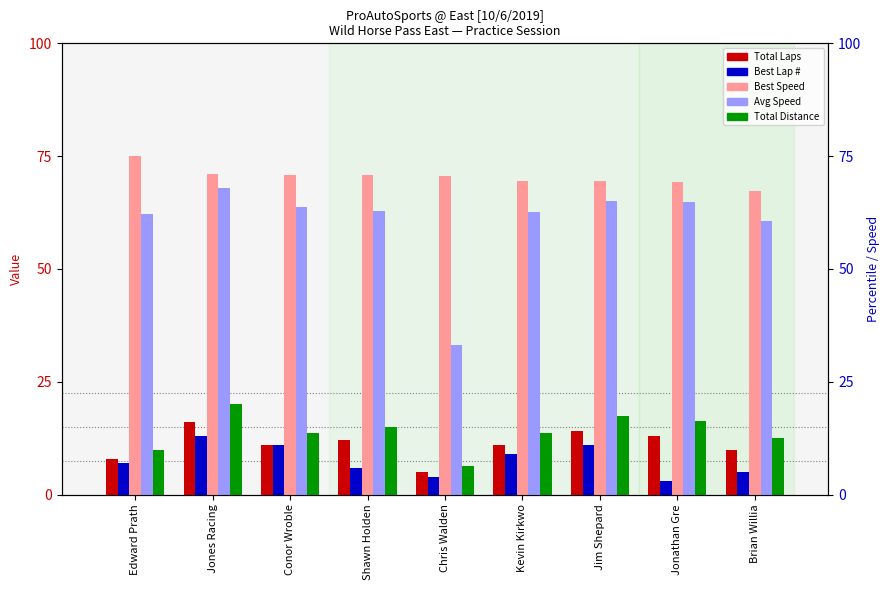

What is the difference between the Average Speed values at Chris Walden and Shawn Holden?

29.8